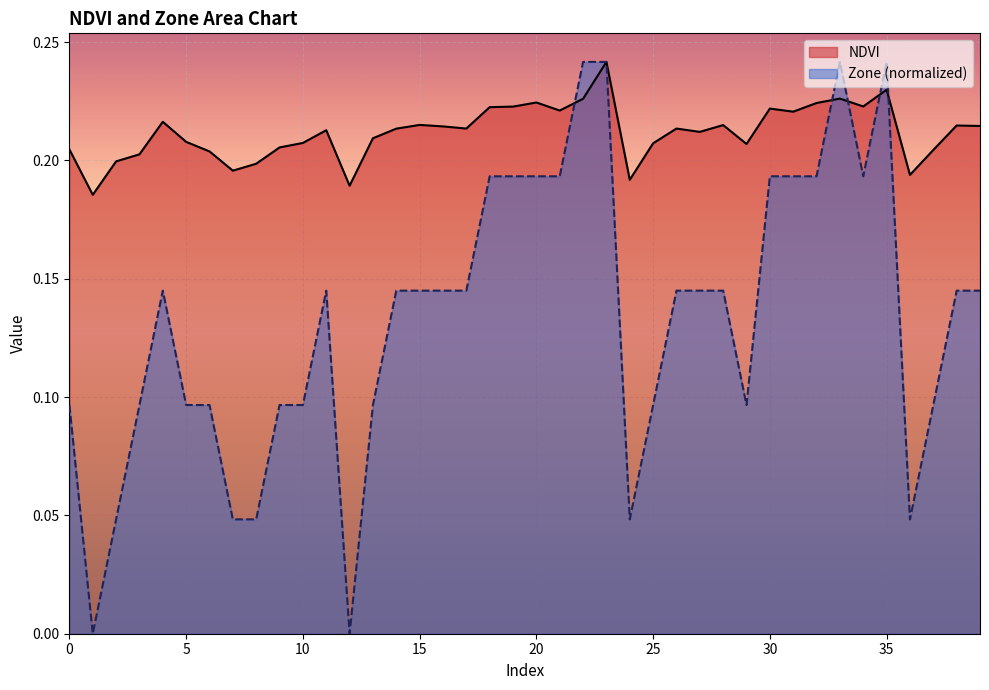

What is the average value of the Zone series?

0.1